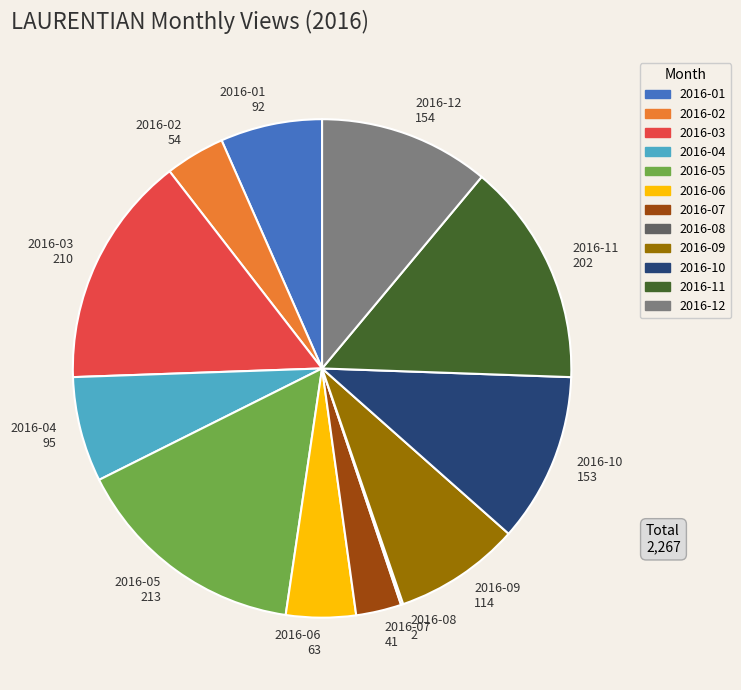

Combined, do 2016-02 54 and 2016-01 92 account for over 50%?

No